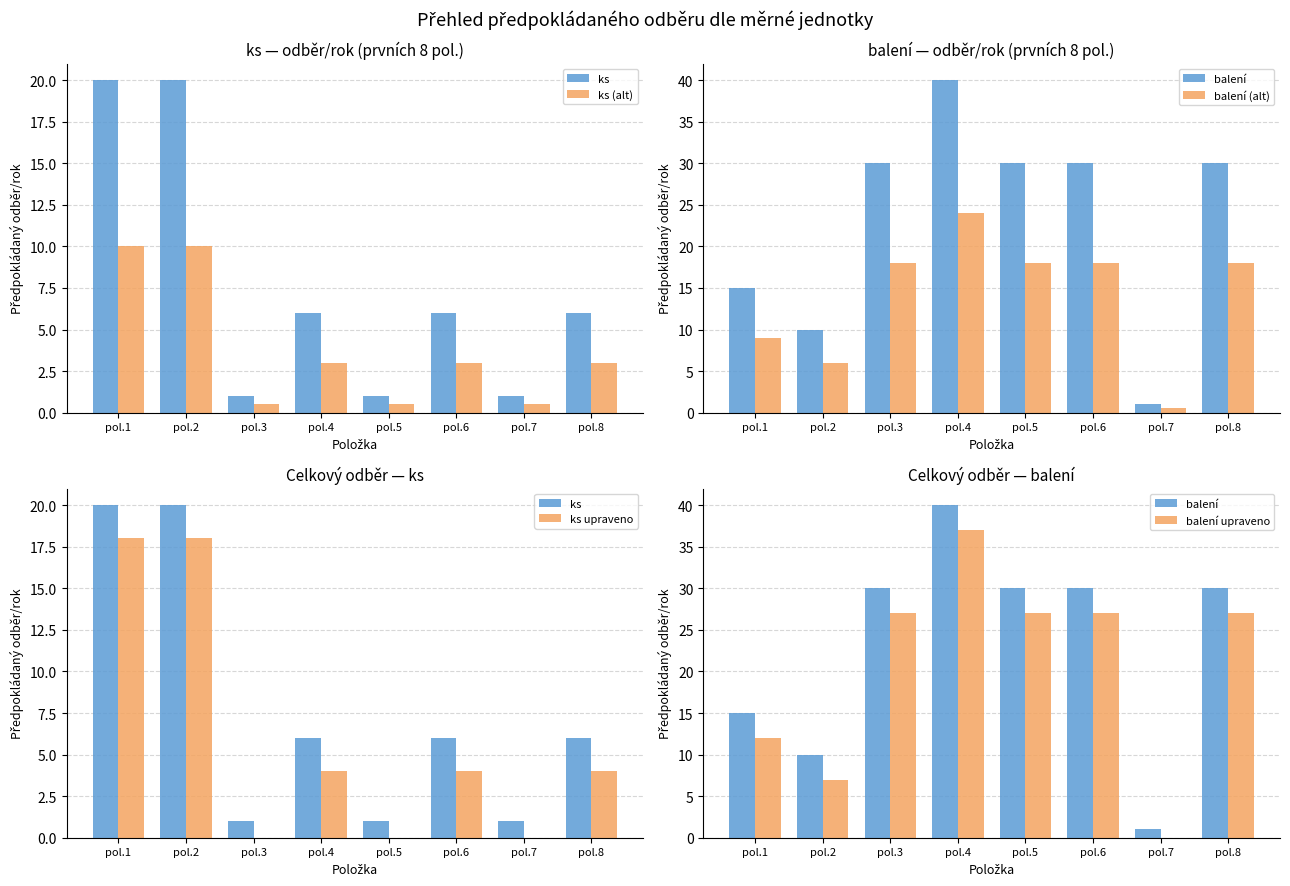

Which category has the lowest value in the balení (alt) series?

pol.7